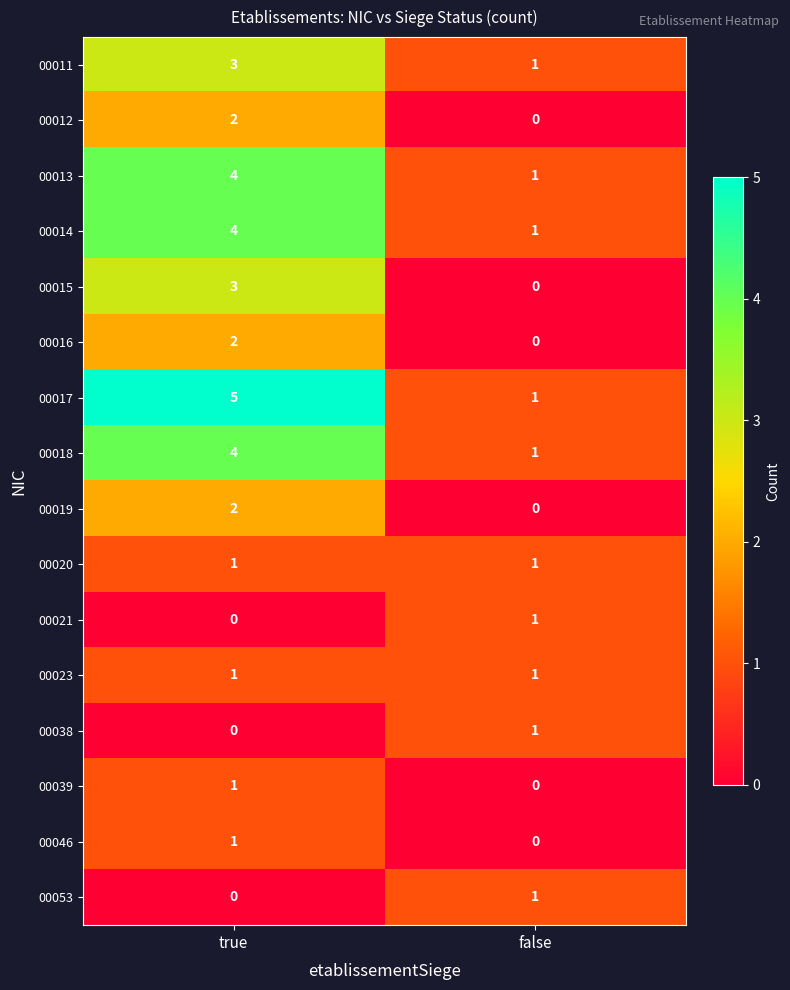

What is the difference between the maximum and minimum values in the 00015 series?

3